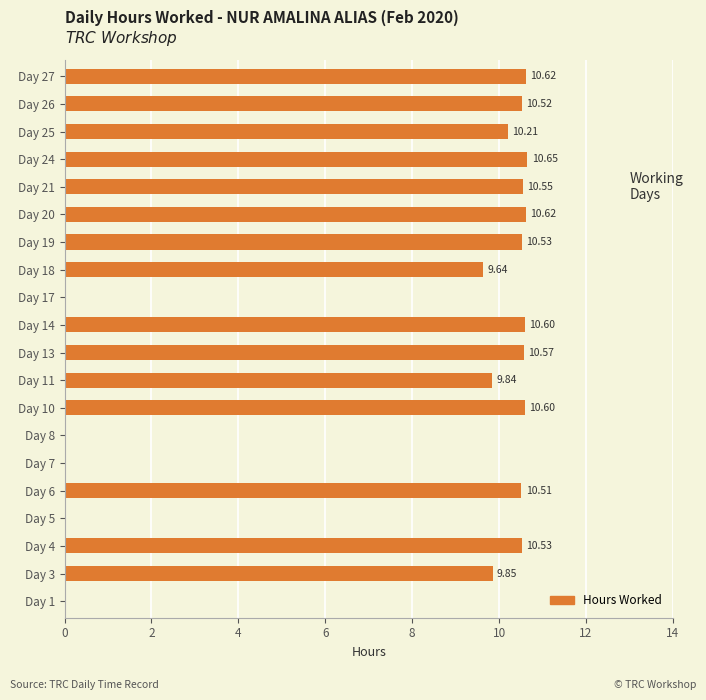

What is the ratio of the value at Day 20 to the value at Day 4?

1.0